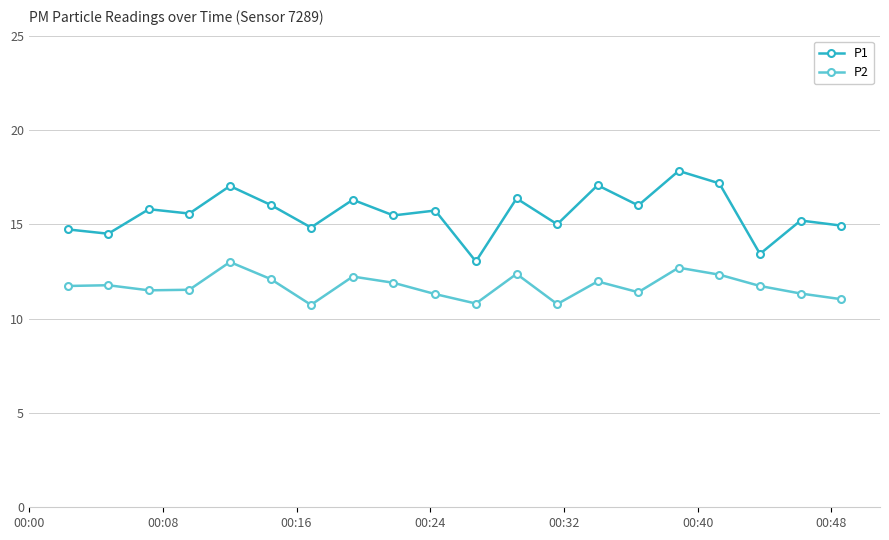

What is the value of the P2 point at the 1st from the left?

11.7